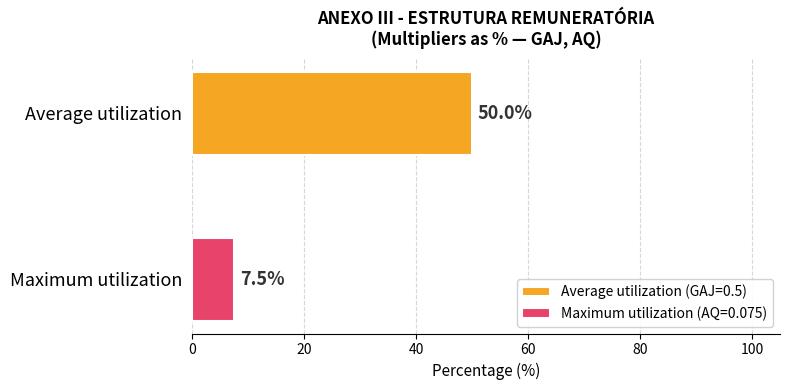

What is the smallest value displayed?

7.5